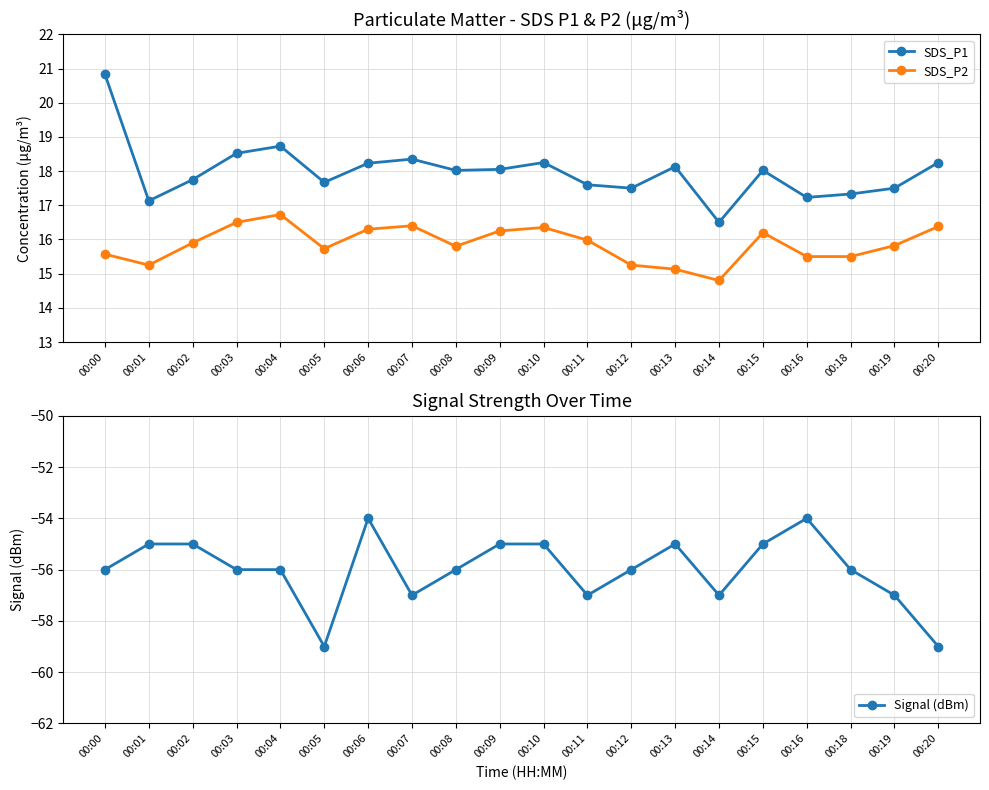

Rank the categories by SDS_P1 value from lowest to highest.

00:14, 00:01, 00:16, 00:18, 00:12, 00:19, 00:11, 00:05, 00:02, 00:08, 00:15, 00:09, 00:13, 00:06, 00:10, 00:20, 00:07, 00:03, 00:04, 00:00